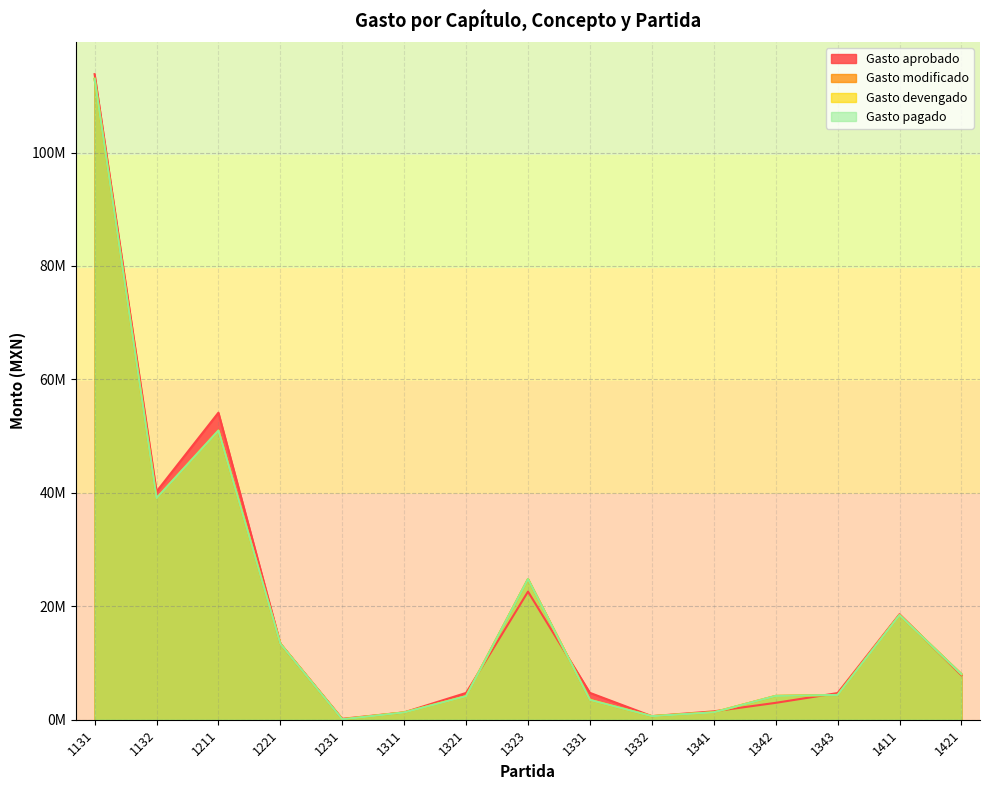

Reading left to right, extract all data points from this chart.

Gasto aprobado: 113820650.0	40223370.0	54132767.0	13432485.0	160000.0	1300000.0	4723080.0	22590146.0	4737460.0	631022.0	1479333.0	2976553.0	4697936.0	18600000.0	7850000.0
Gasto modificado: 113003564.1	39059553.5	50976583.7	13408563.1	72000.0	1283915.0	4154785.8	24807232.6	3496444.1	631022.0	1307016.5	4199447.0	4369006.6	18460402.8	8040517.0
Gasto devengado: 113003564.1	39059553.5	50976583.7	13408563.1	72000.0	1283915.0	4154785.8	24807232.6	3496444.1	631022.0	1307016.5	4199447.0	4369006.6	18460402.8	8040517.0
Gasto pagado: 113003564.1	39059553.5	50976583.7	13408563.1	72000.0	1283915.0	4154785.8	24807232.6	3496444.1	631022.0	1307016.5	4199447.0	4369006.6	18460402.8	8040517.0